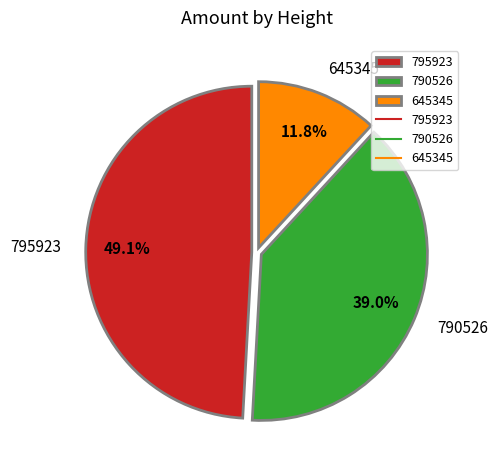

How many slices are in this pie chart?

3